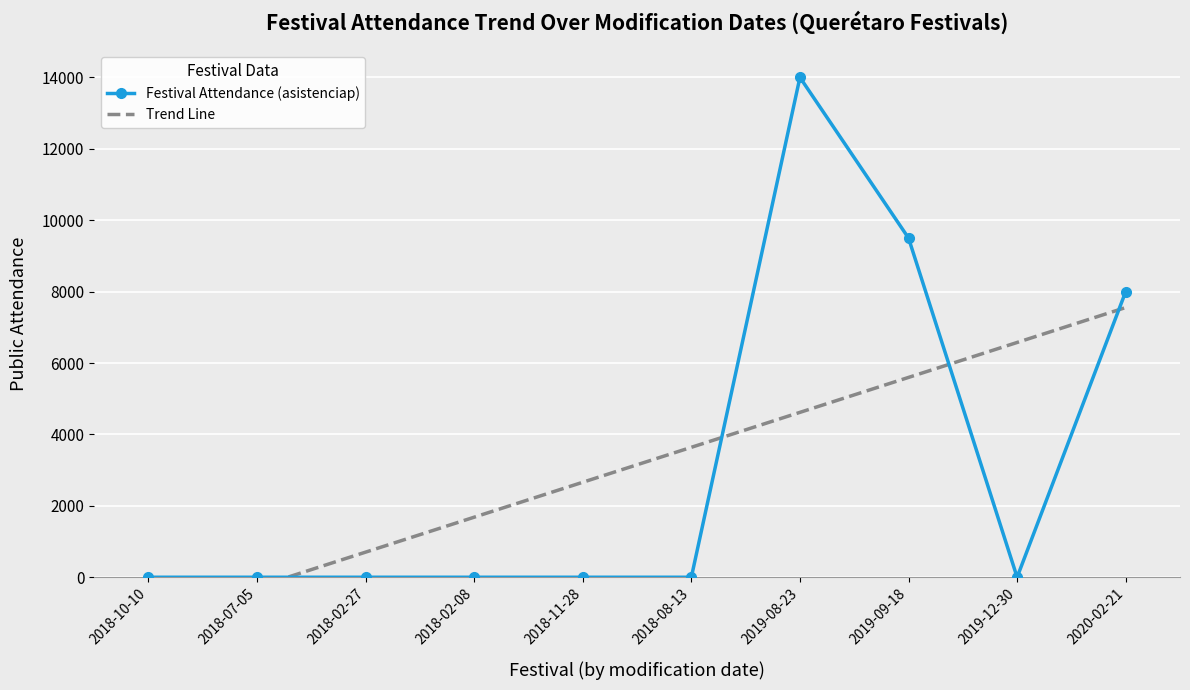

Reading right to left, extract all data points from this chart.

Festival Attendance (asistenciap): 8000.0	0.0	9500.0	14000.0	0.0	0.0	0.0	0.0	0.0	0.0
Trend Line: 7554.5	6575.8	5597.0	4618.2	3639.4	2660.6	1681.8	703.0	-275.8	-1254.5